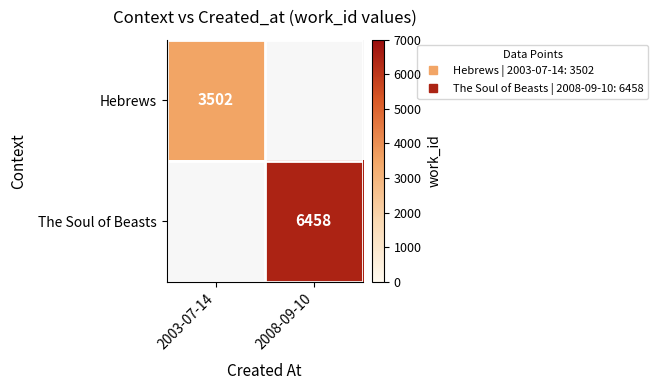

Which series has the widest spread of values?

Hebrews